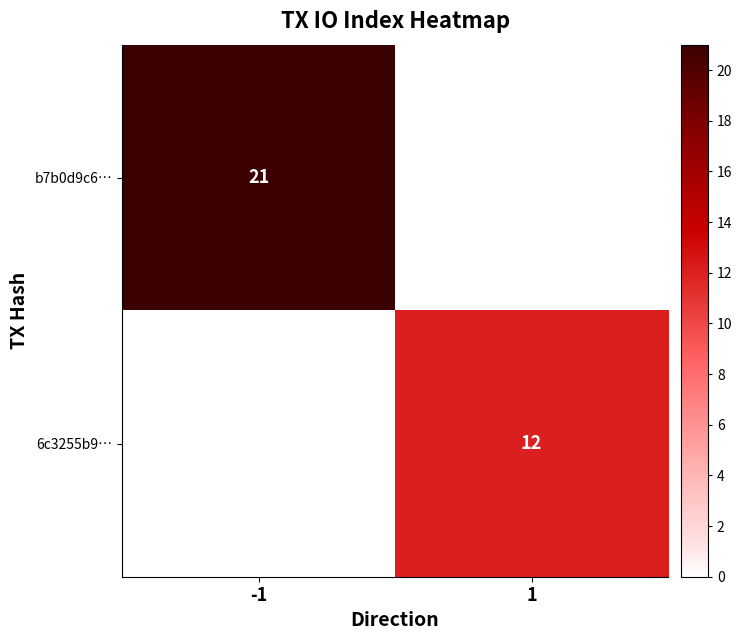

The value of 6c3255b9… at 1 is 6. True or false?

False